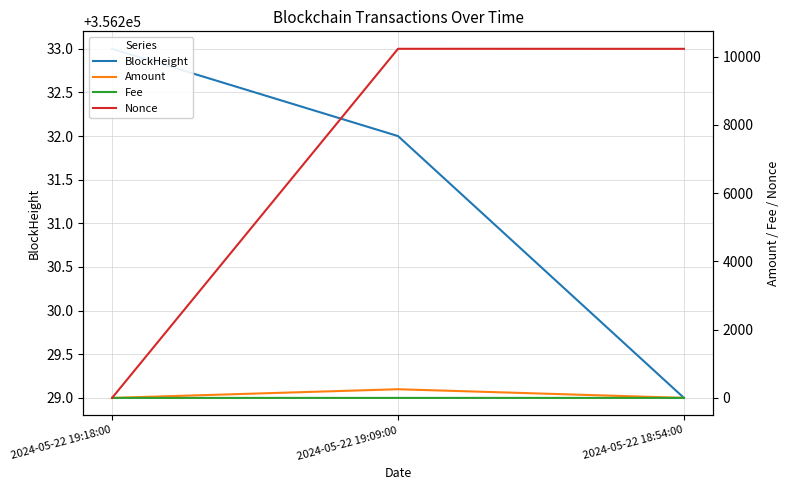

Which category has the lowest value in the Nonce series?

2024-05-22 19:18:00